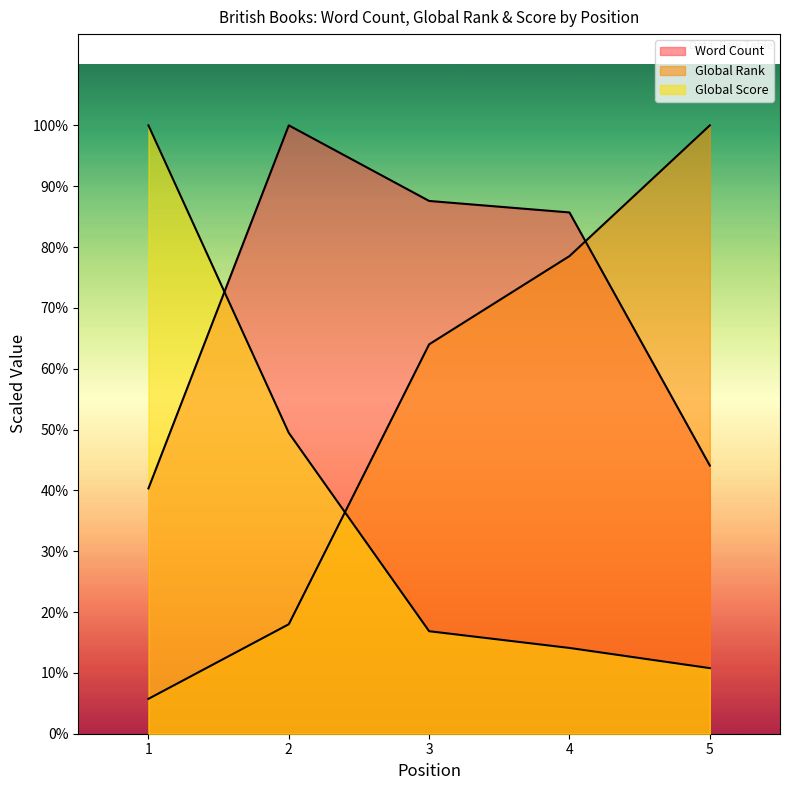

At how many categories does at least one series exceed 110129?

5